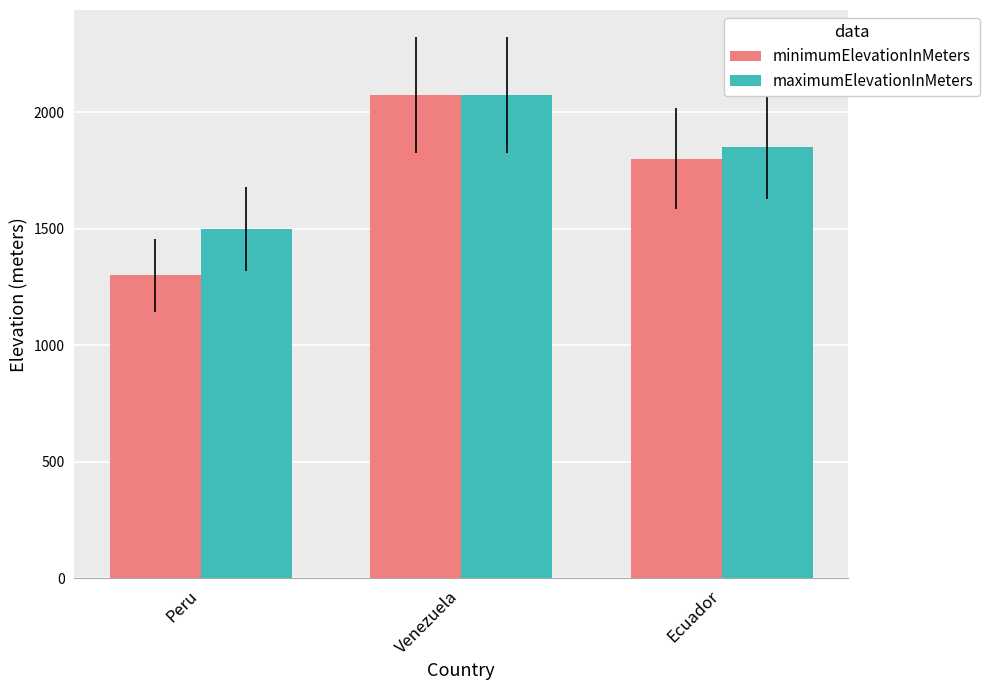

At which label is minimumElevationInMeters closest to 1686?

Ecuador